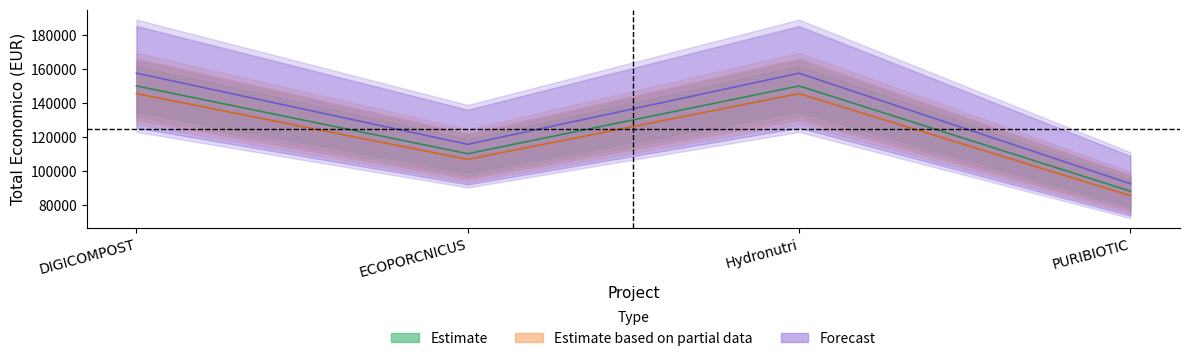

What is the value of the Estimate point at the 1st from the left?

150000.0